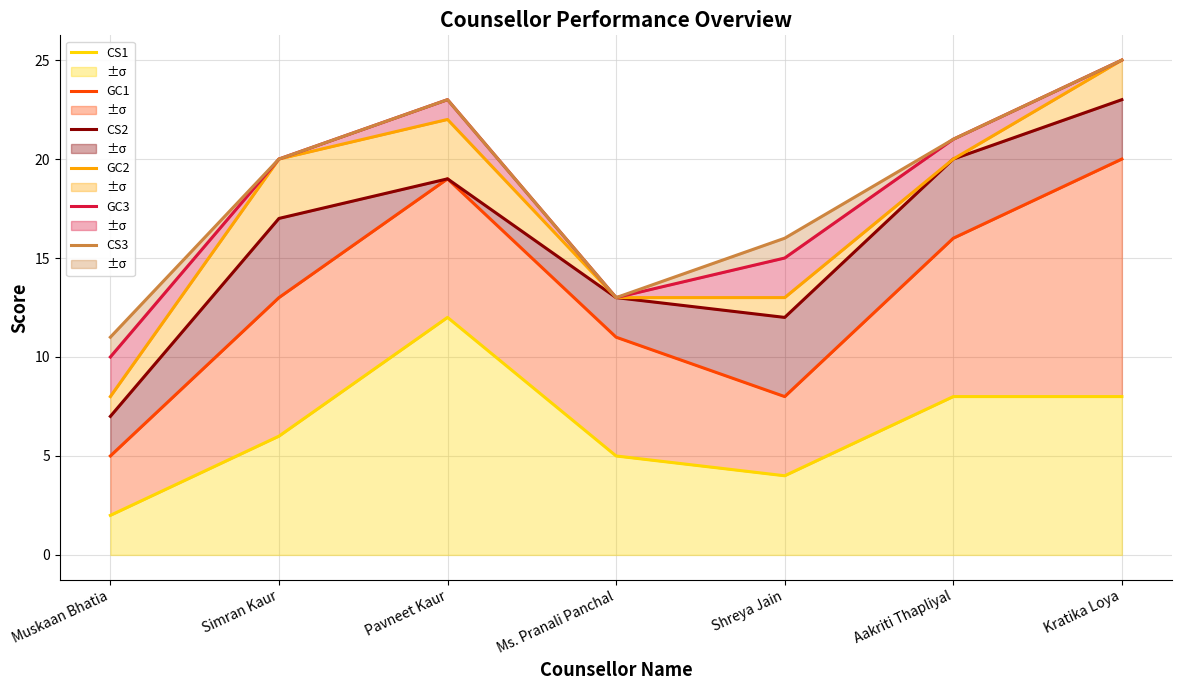

What is the smallest value displayed?

2